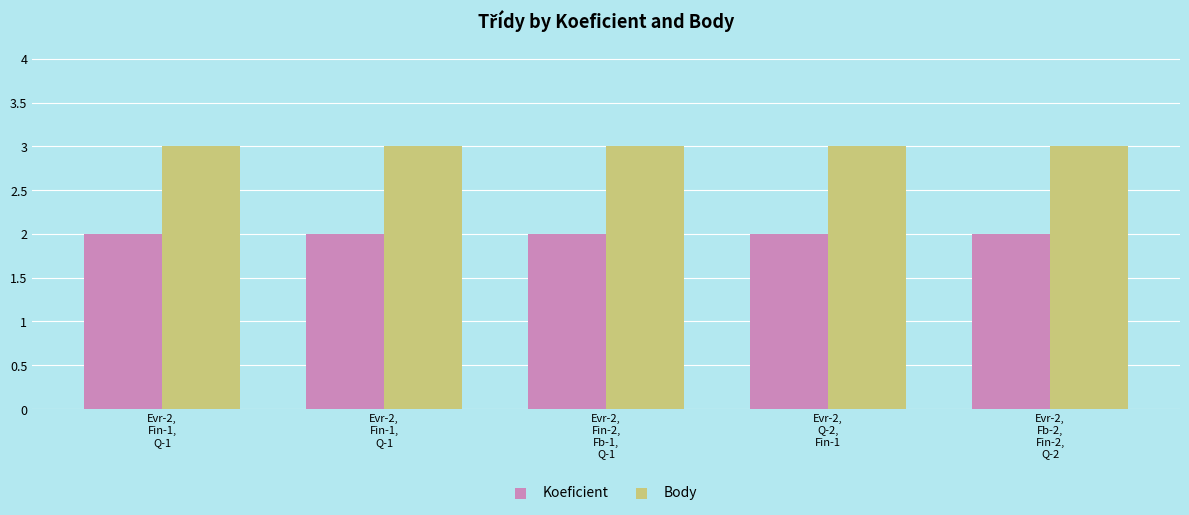

What is the value of the Body bar at the 5th from the left?

3